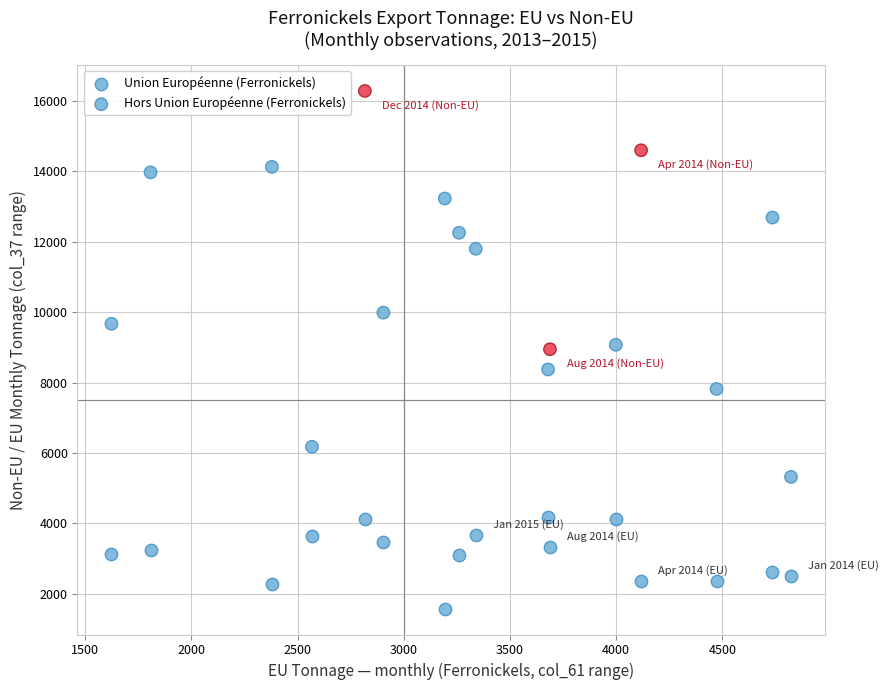

Count the number of points in this scatter plot.

32